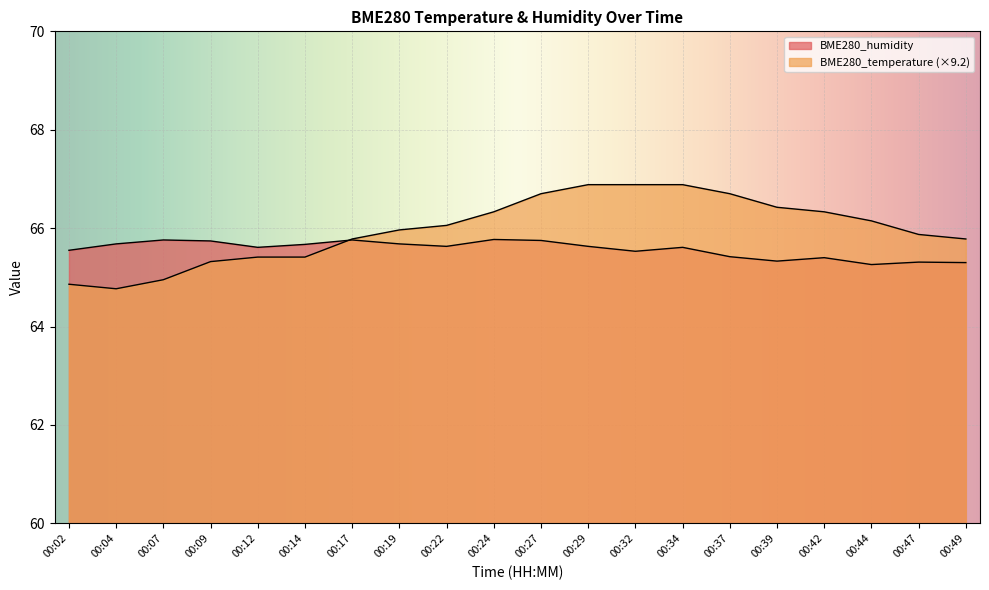

Count the number of data series in this chart.

2